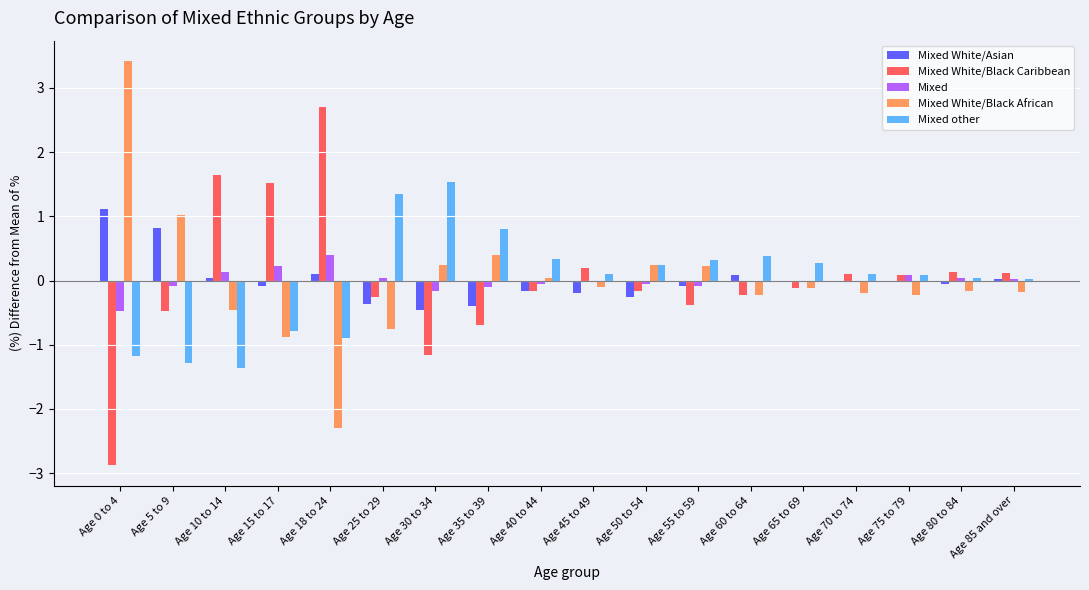

Which category has the highest value in the Mixed White/Black Caribbean series?

Age 18 to 24